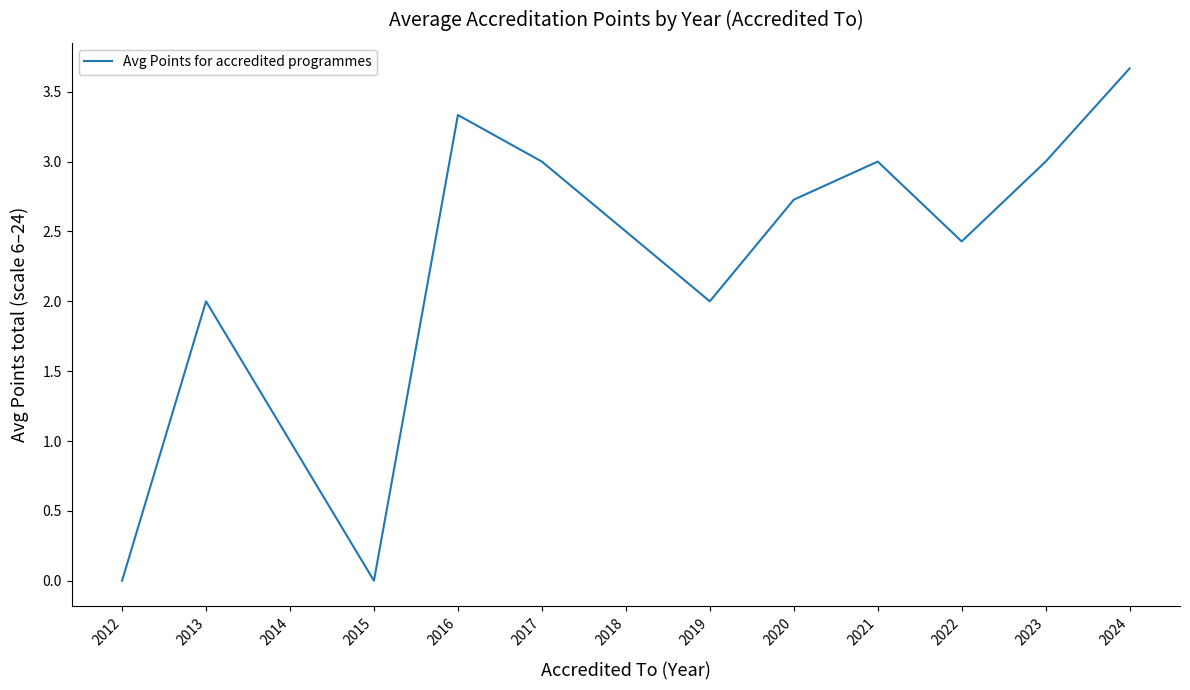

What is the change in value from 2012 to 2020?

+2.7